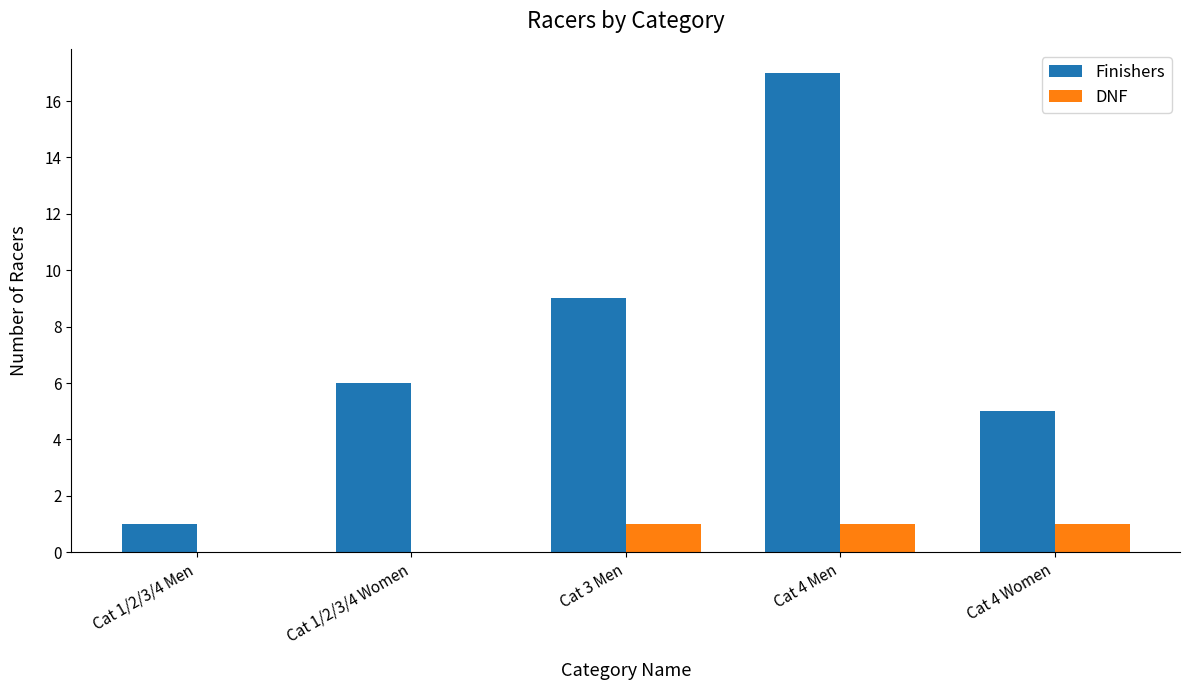

Does the chart contain stacked bars?

No